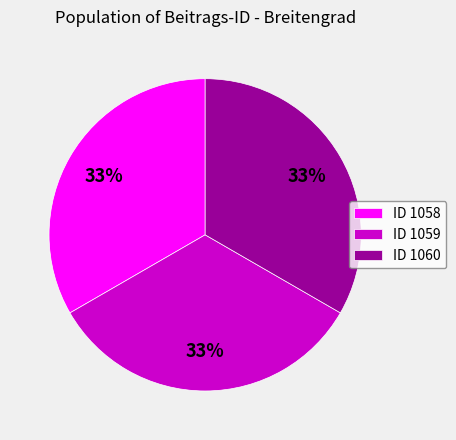

Does ID 1058 account for over 50% of the chart?

No